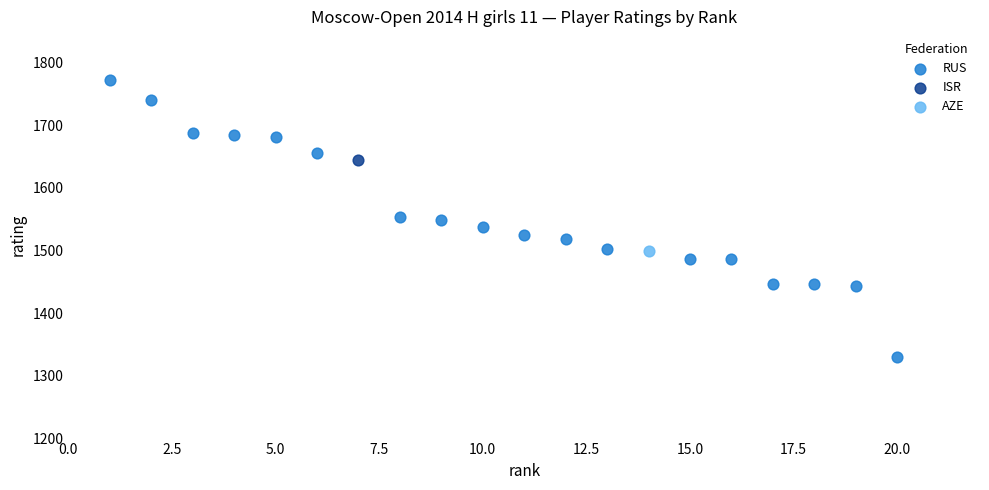

What are all the series names shown in the legend?

RUS, ISR, AZE